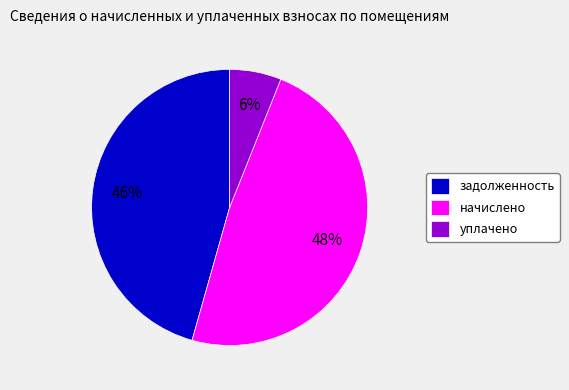

What percentage is the уплачено slice, to the nearest percent?

6%